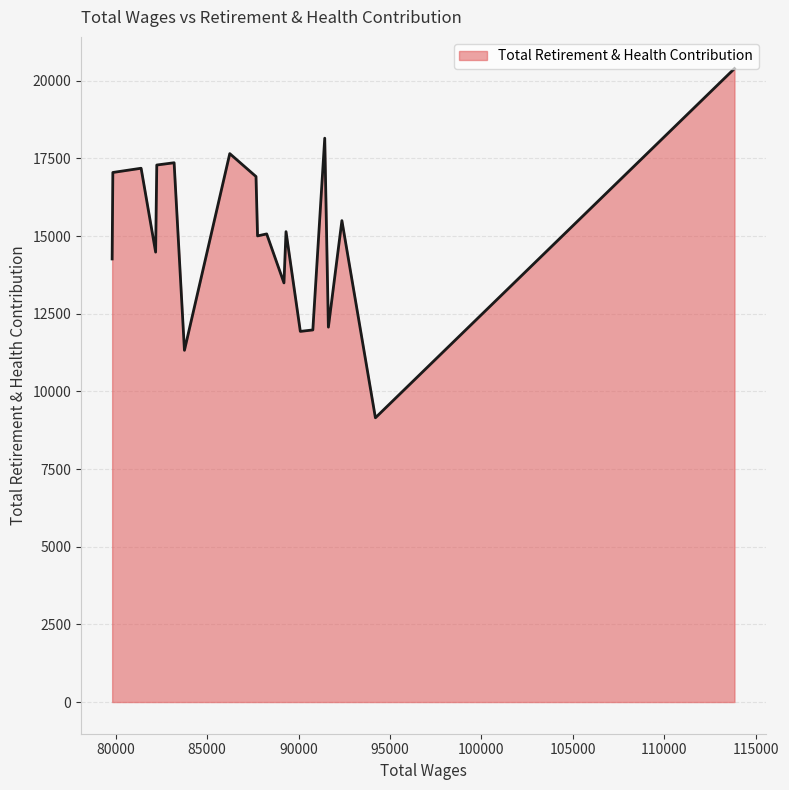

How many categories are shown in the chart?

20